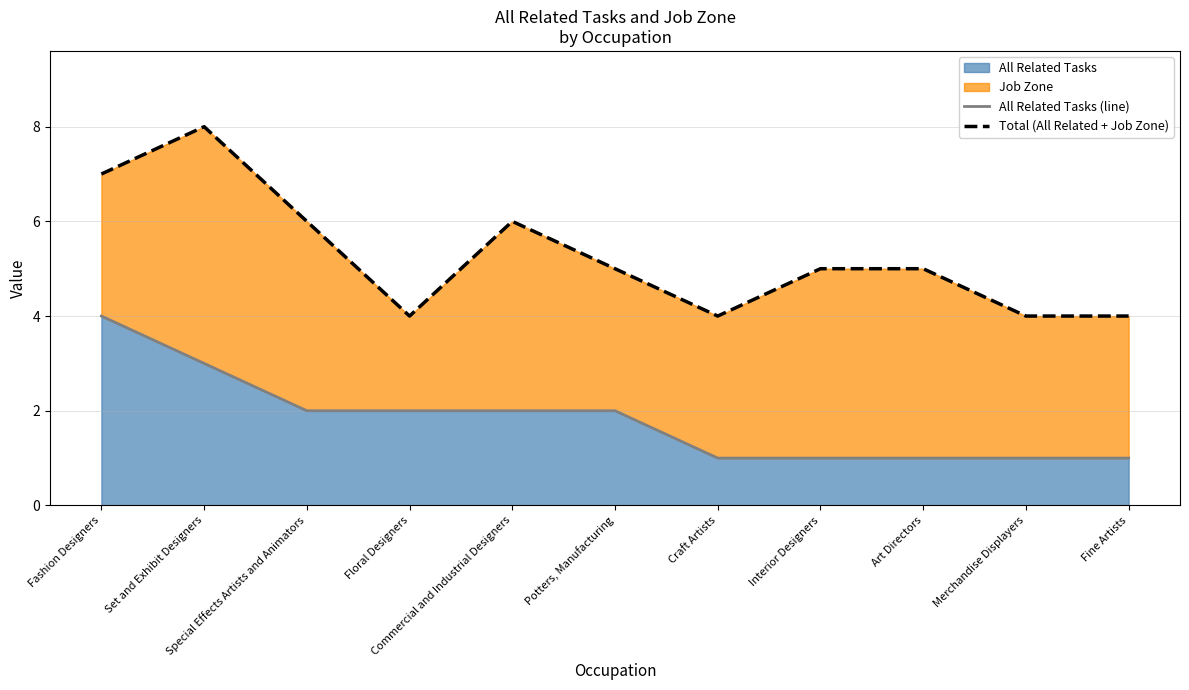

What is the difference between the maximum and minimum values in the All Related Tasks (line) series?

3